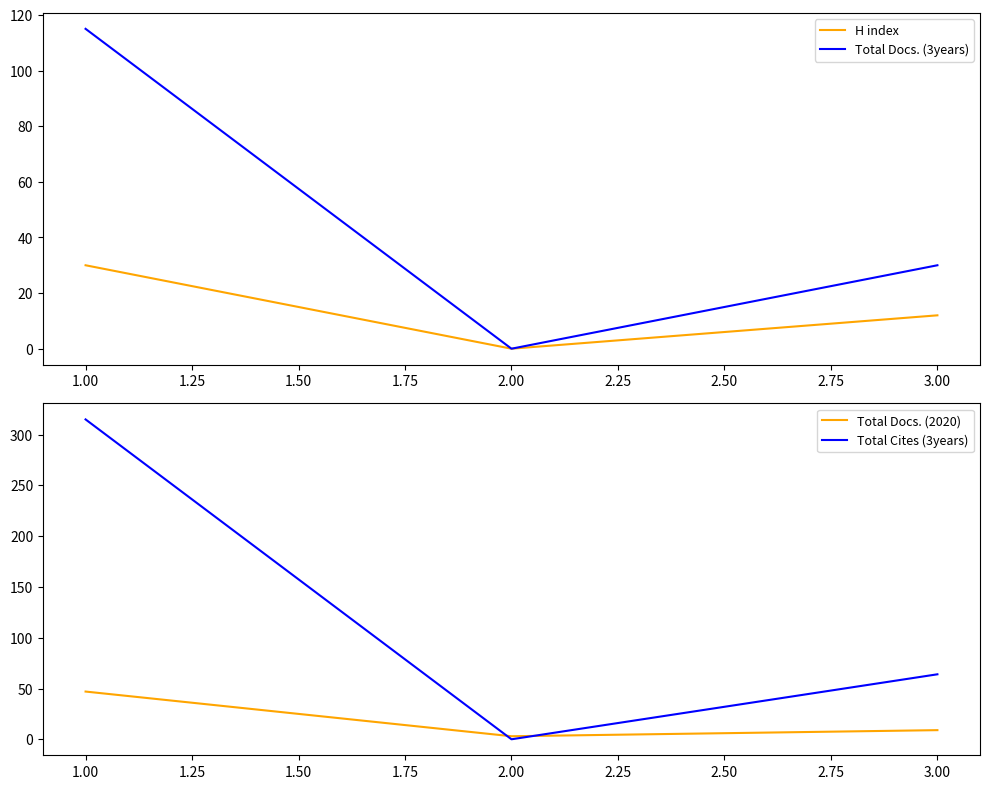

What is the maximum value for Total Docs. (3years)?

115